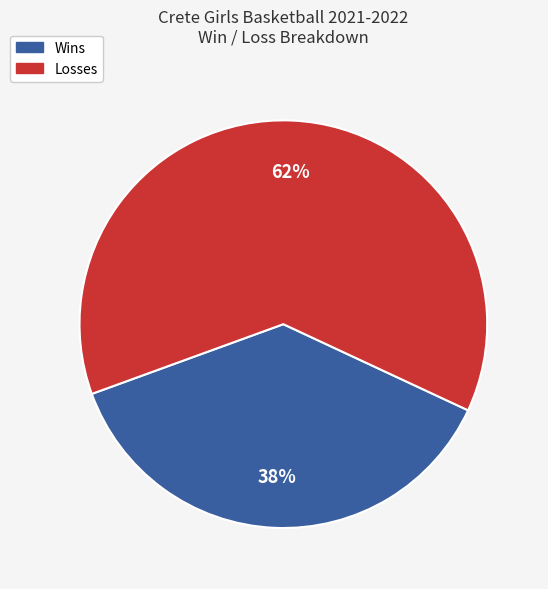

Is there a majority slice in this chart?

Yes